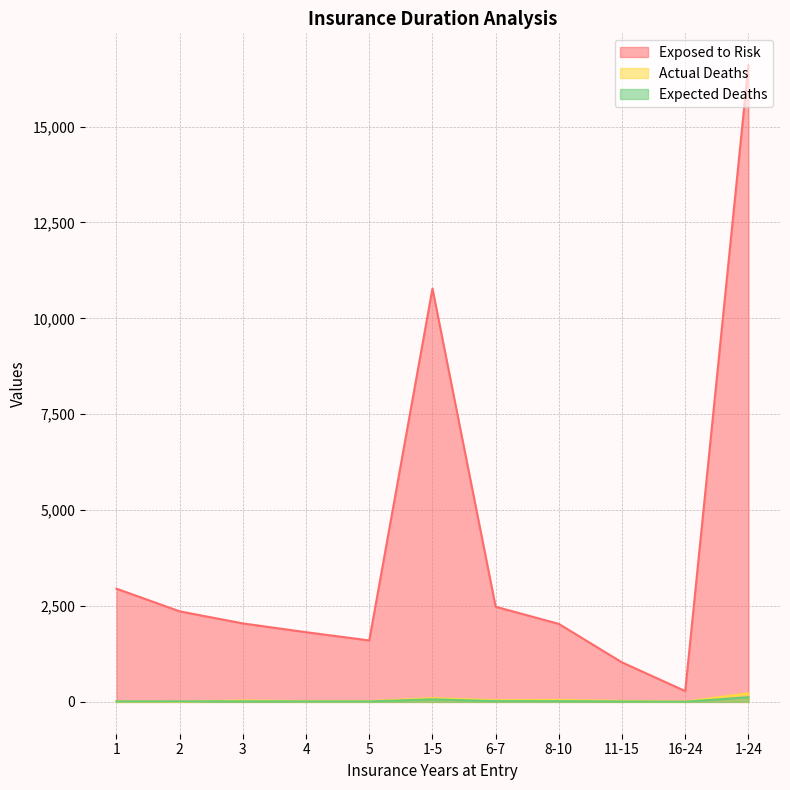

Which category has the lowest value in the Actual Deaths series?

16-24